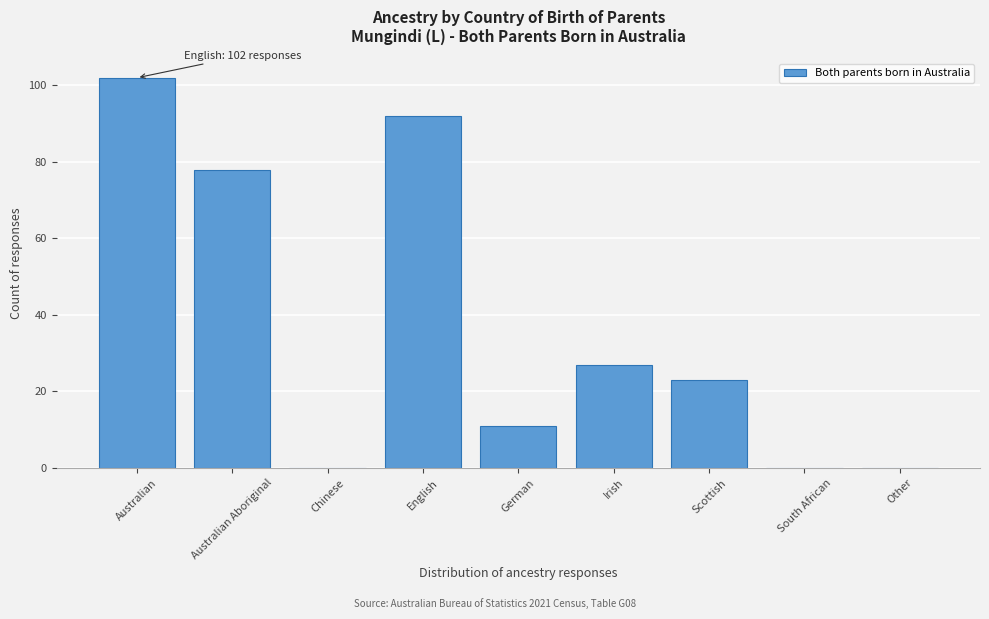

Reading left to right, extract all data points from this chart.

Australian=102	Australian Aboriginal=78	Chinese=0	English=92	German=11	Irish=27	Scottish=23	South African=0	Other=0